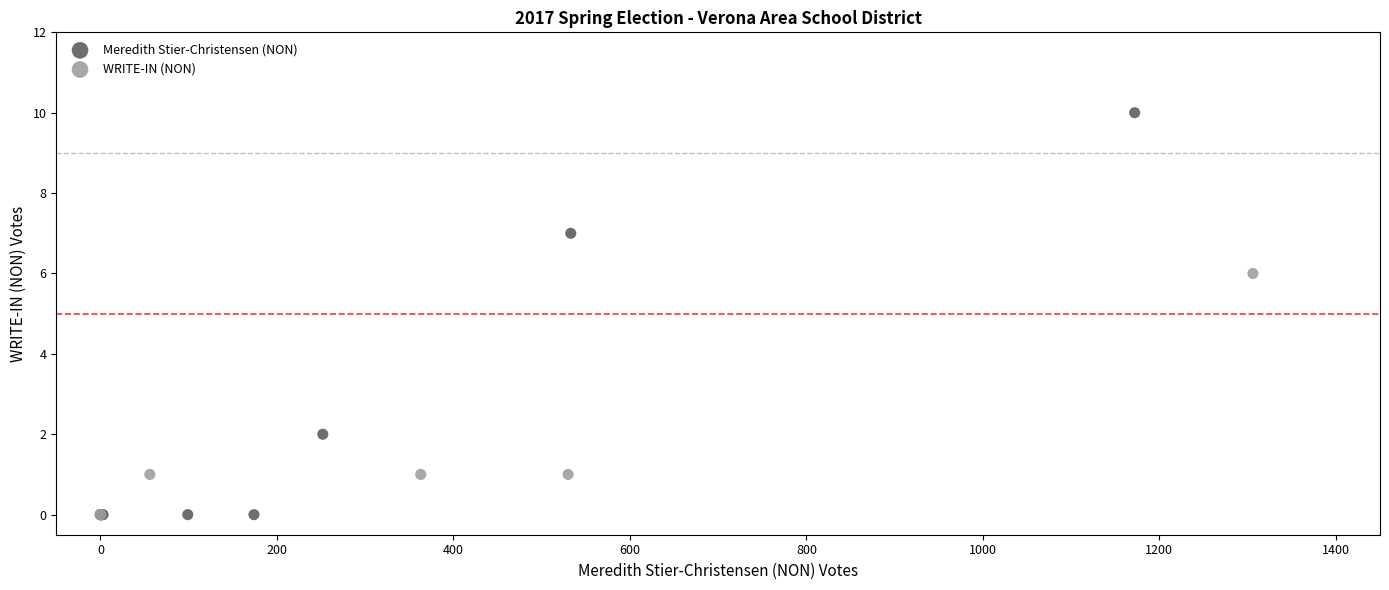

Which series has the widest spread of Y values?

Meredith Stier-Christensen (NON)